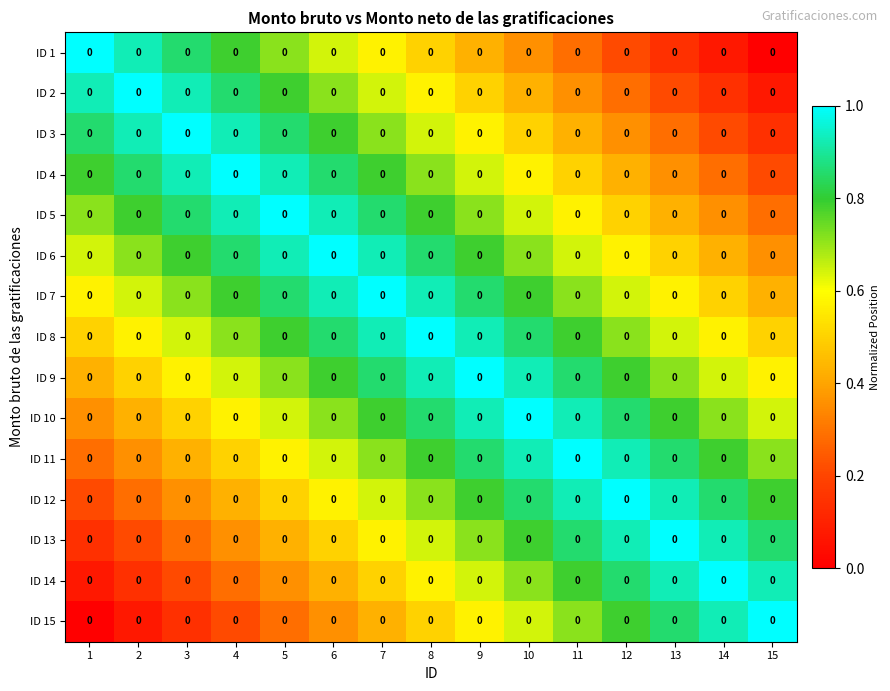

What is the total value across all series at 1?

7.5